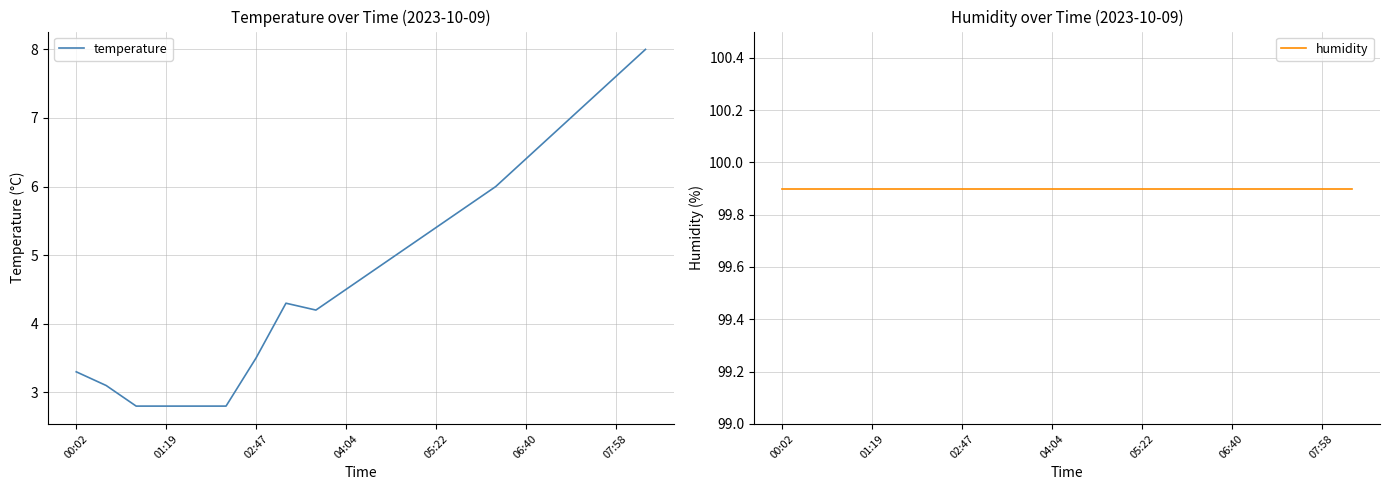

Which series has the widest spread of values?

temperature